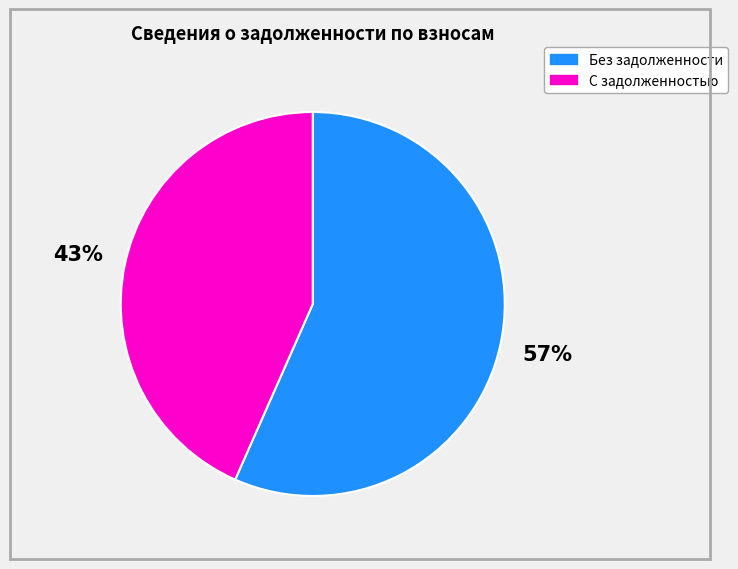

Which has a higher value, Без задолженности or С задолженностью?

Без задолженности